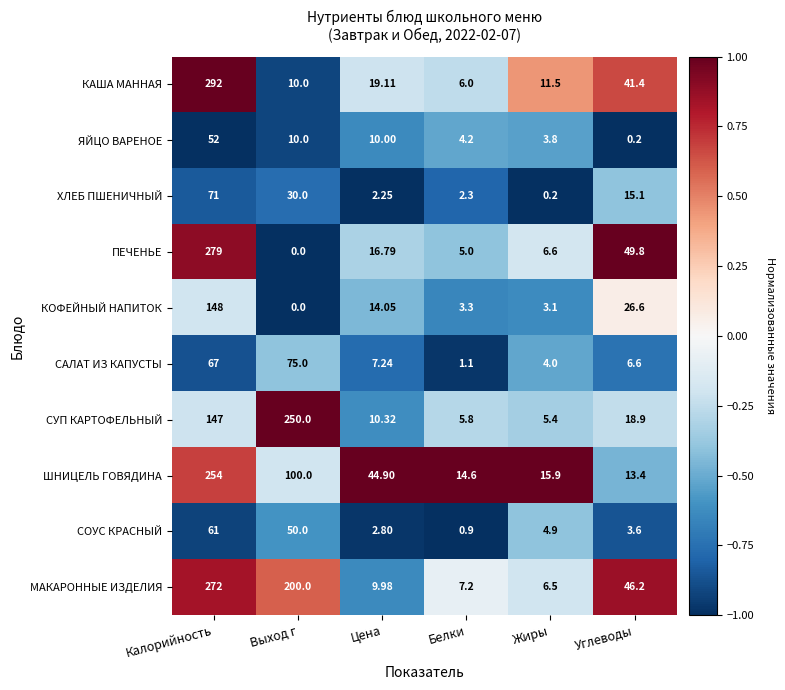

How many data points in САЛАТ ИЗ КАПУСТЫ are above 7?

3